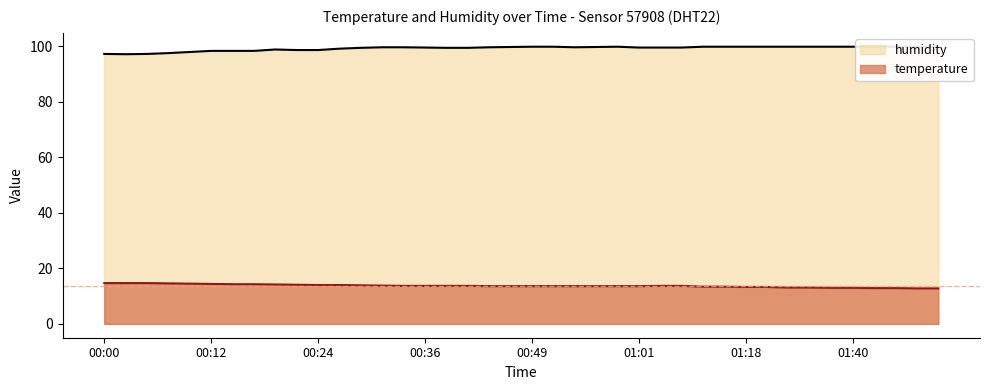

What position from the left is 00:24?

11